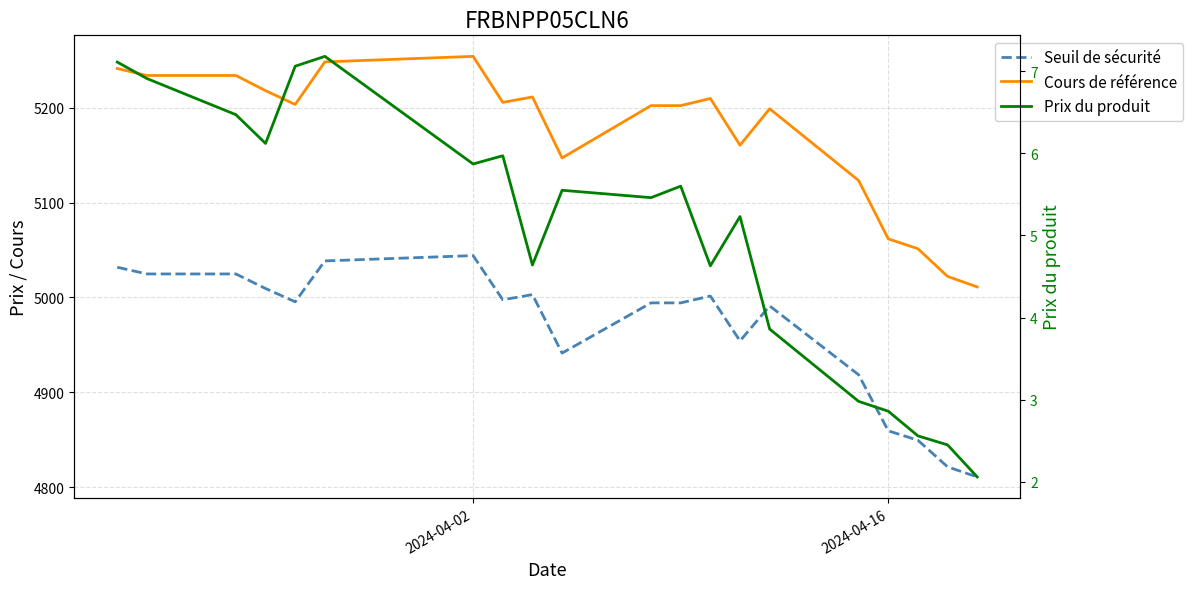

Which series changed the most between 2024-04-02 and 6?

Cours de référence